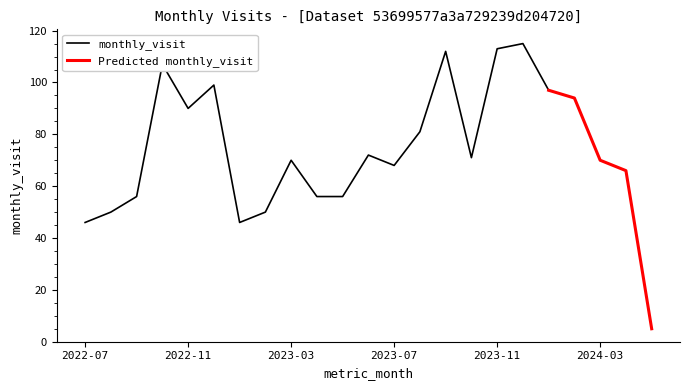

What is the difference between the second highest and second lowest values?

67